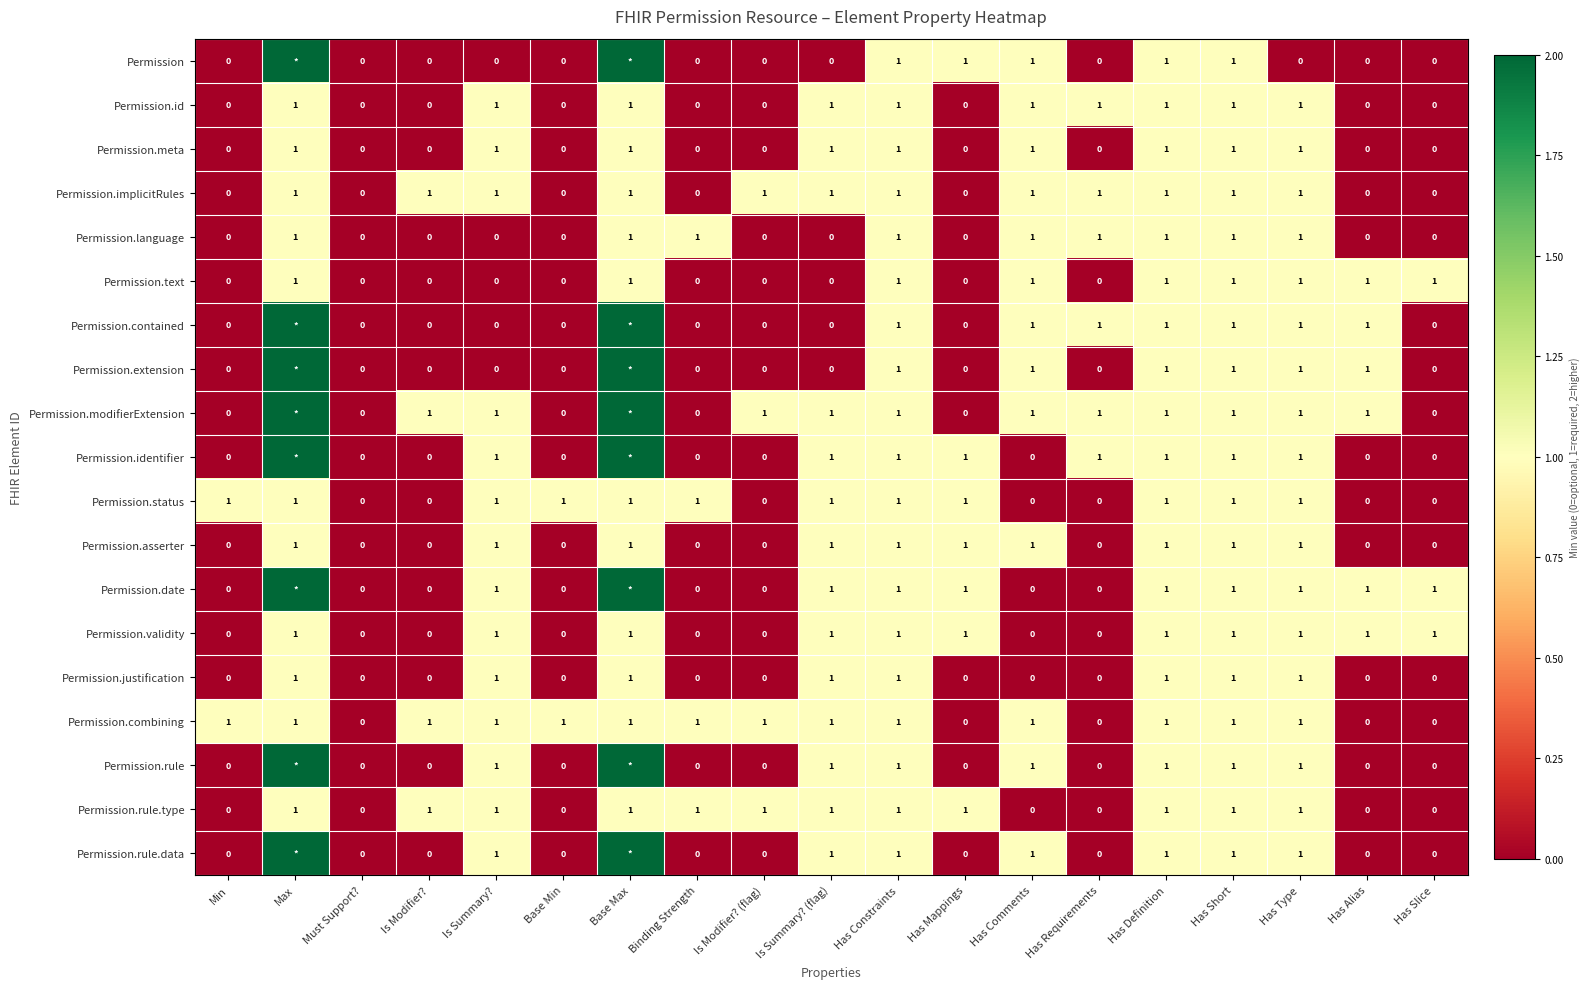

The value of Permission.text at Max is 2. True or false?

False